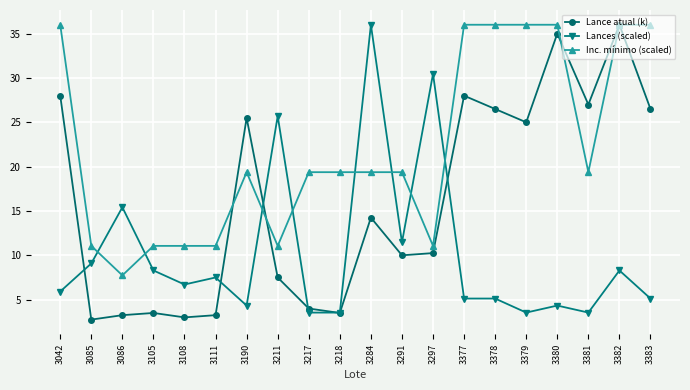

Which series has the widest spread of values?

Lance atual (k)